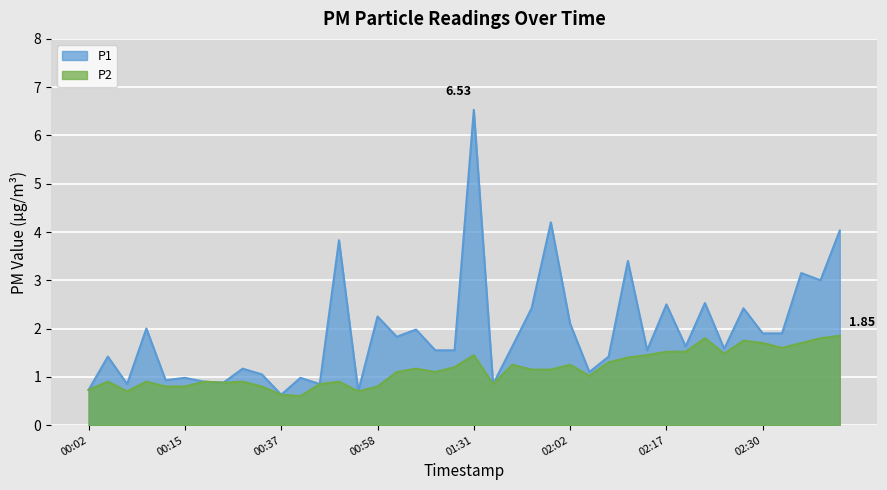

Rank the series by their maximum value, from highest to lowest.

P1, P2